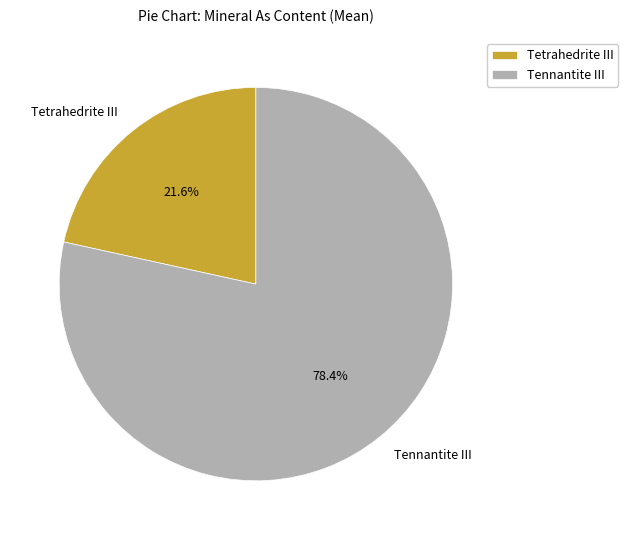

Is there any slice that represents more than half of the pie?

Yes